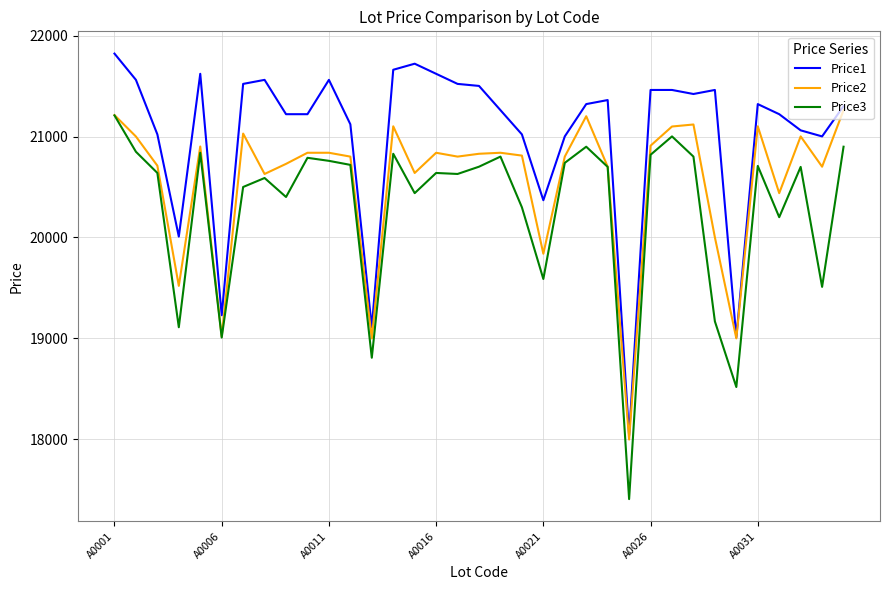

What is the maximum value shown in the chart?

21821